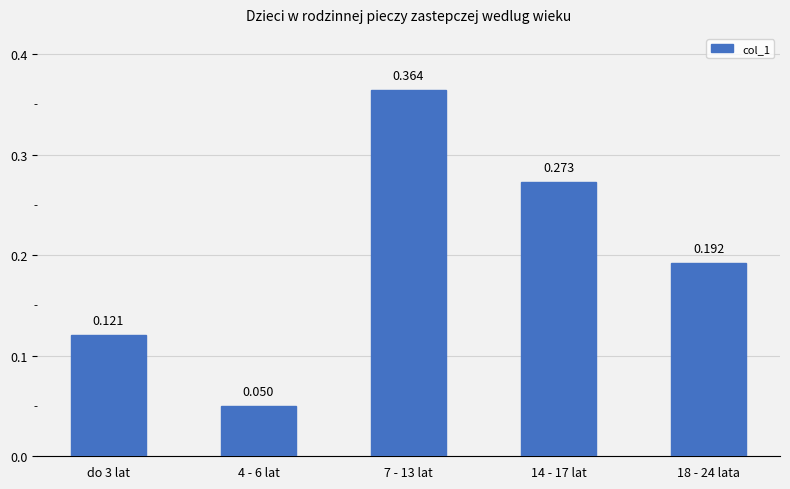

True or false: the data shows 0.1 at do 3 lat.

True